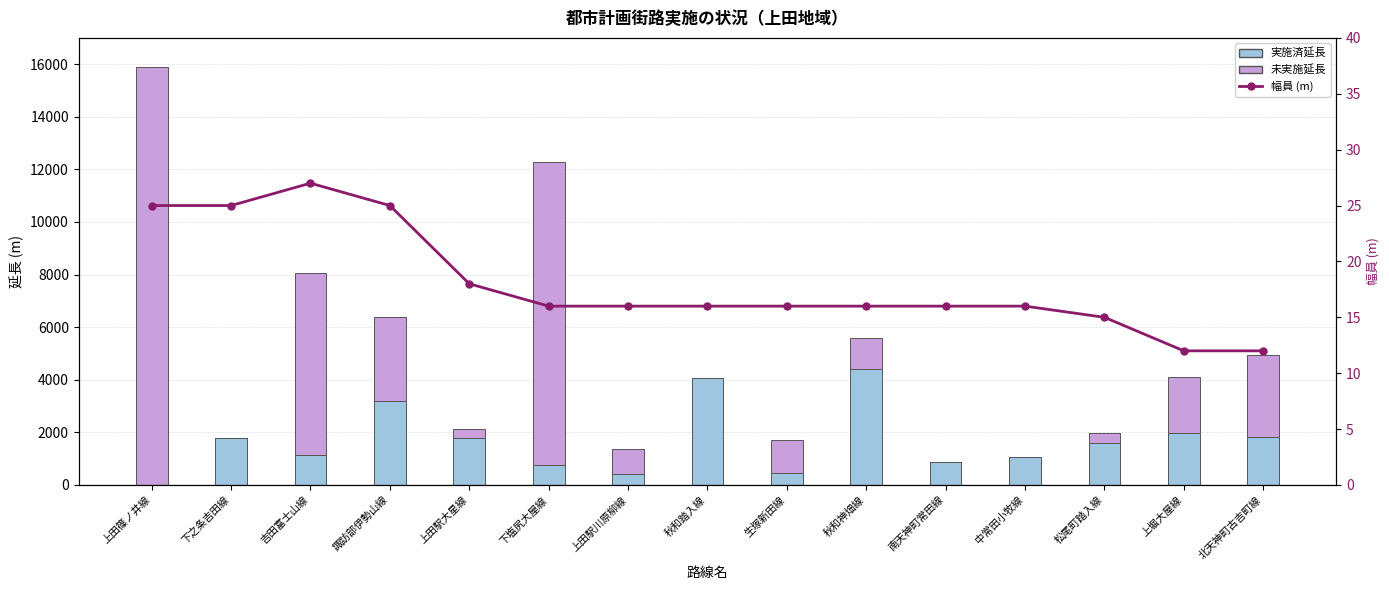

What is the sum of all 未実施延長 values?

46760